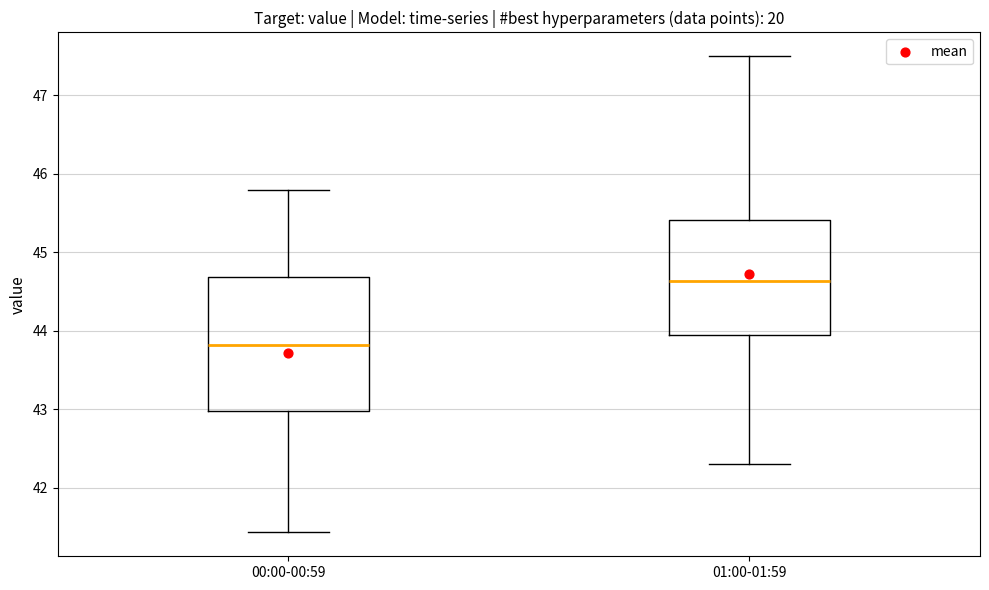

Which box is the tallest, from its lower edge to its upper edge?

00:00-00:59